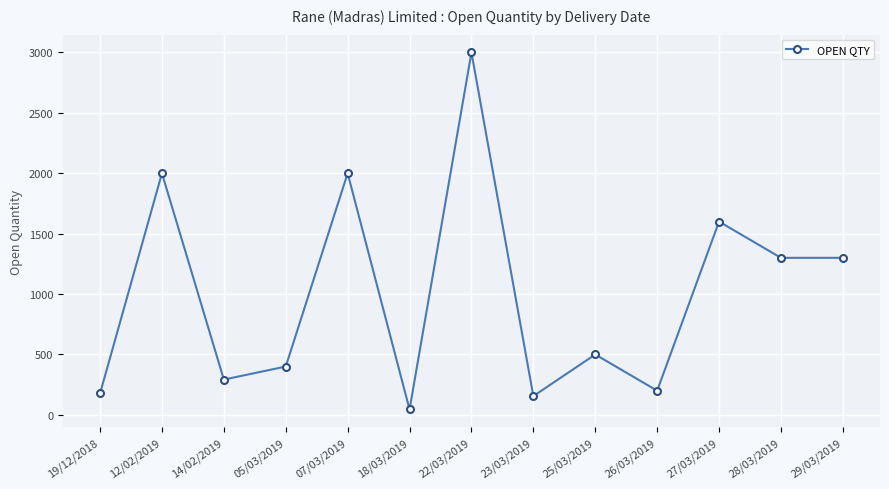

What is the label of the 13th point from the left?

29/03/2019